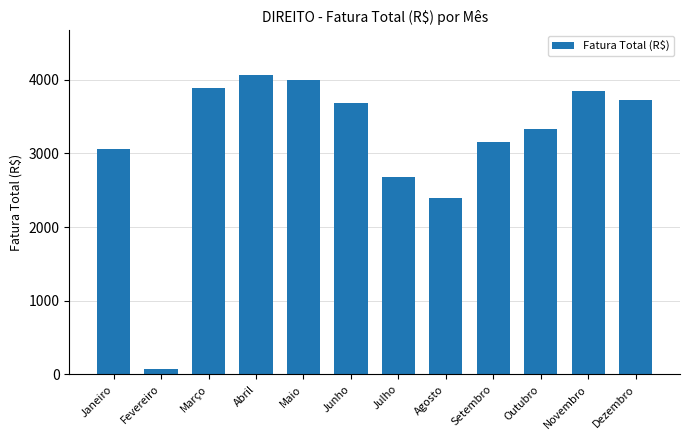

What is the difference between the values at Maio and Novembro?

146.5